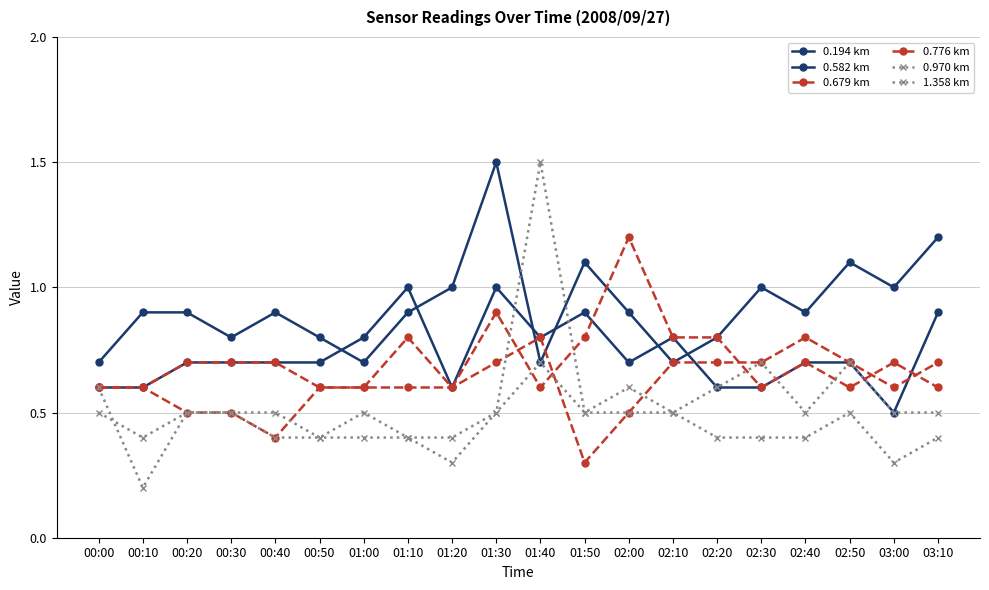

Which series has the widest spread of values?

1.358 km